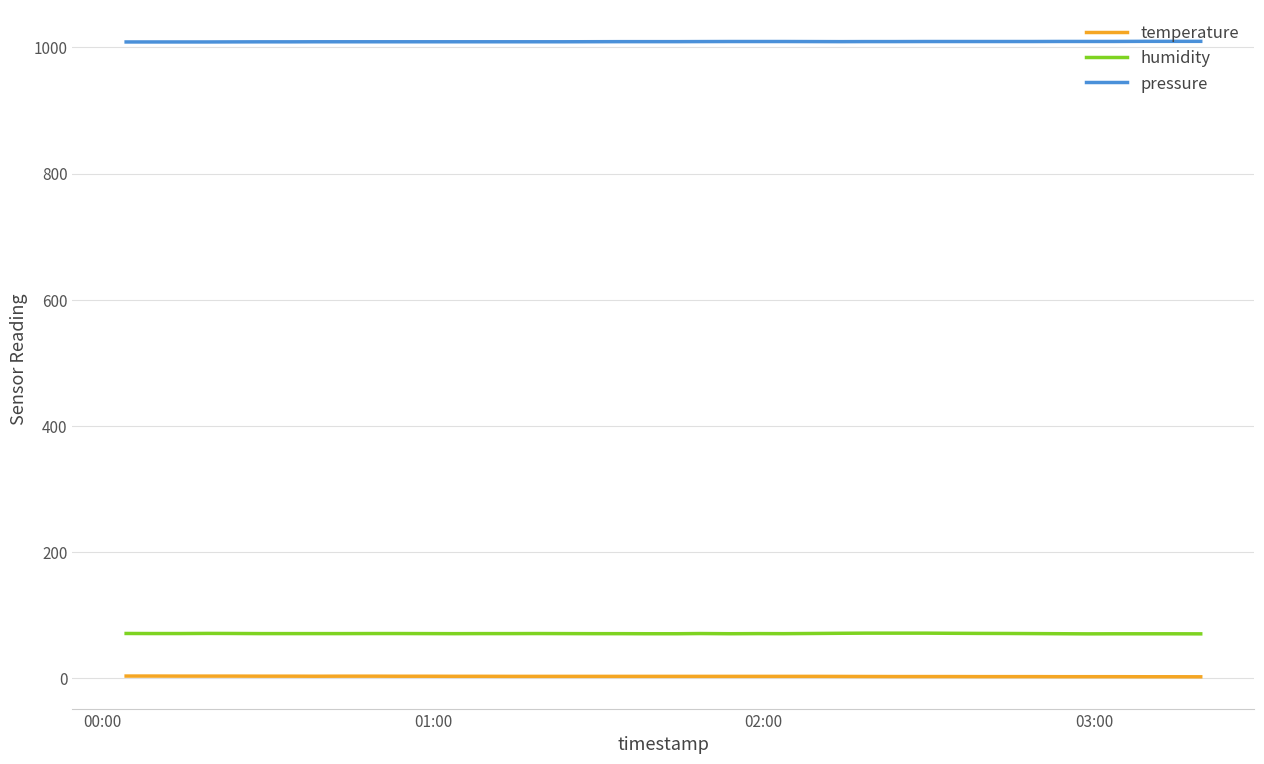

What is the minimum value for pressure?

1008.6